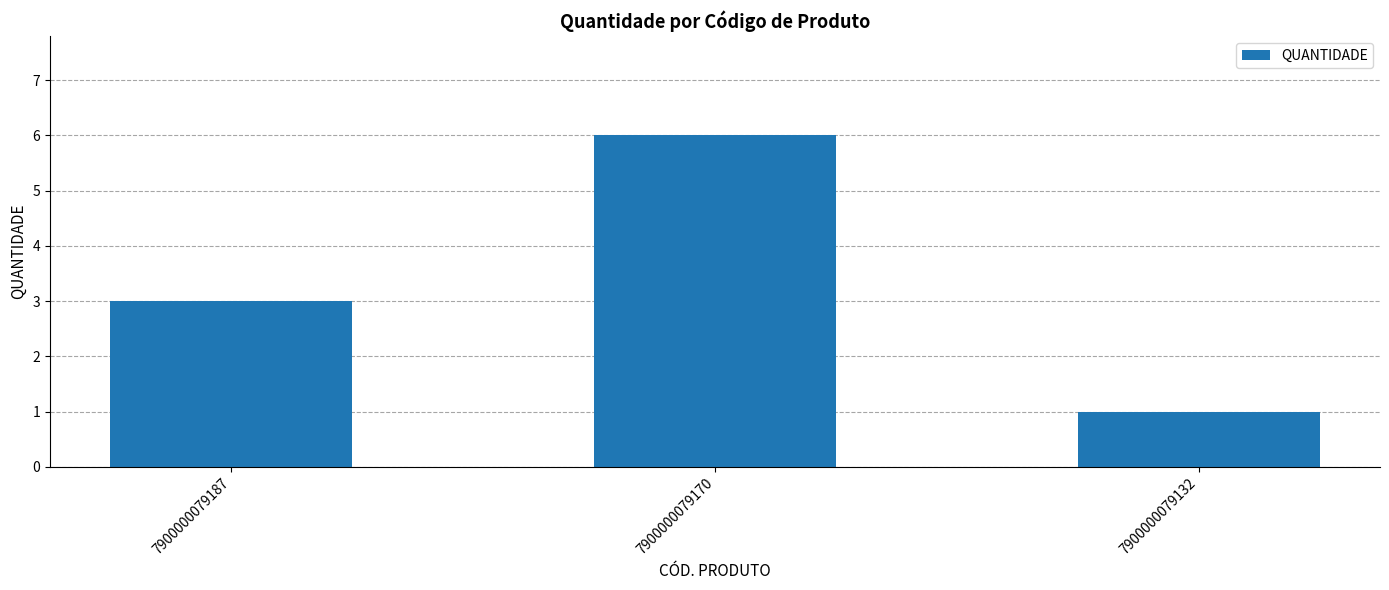

The value at 7900000079187 is 3. True or false?

True